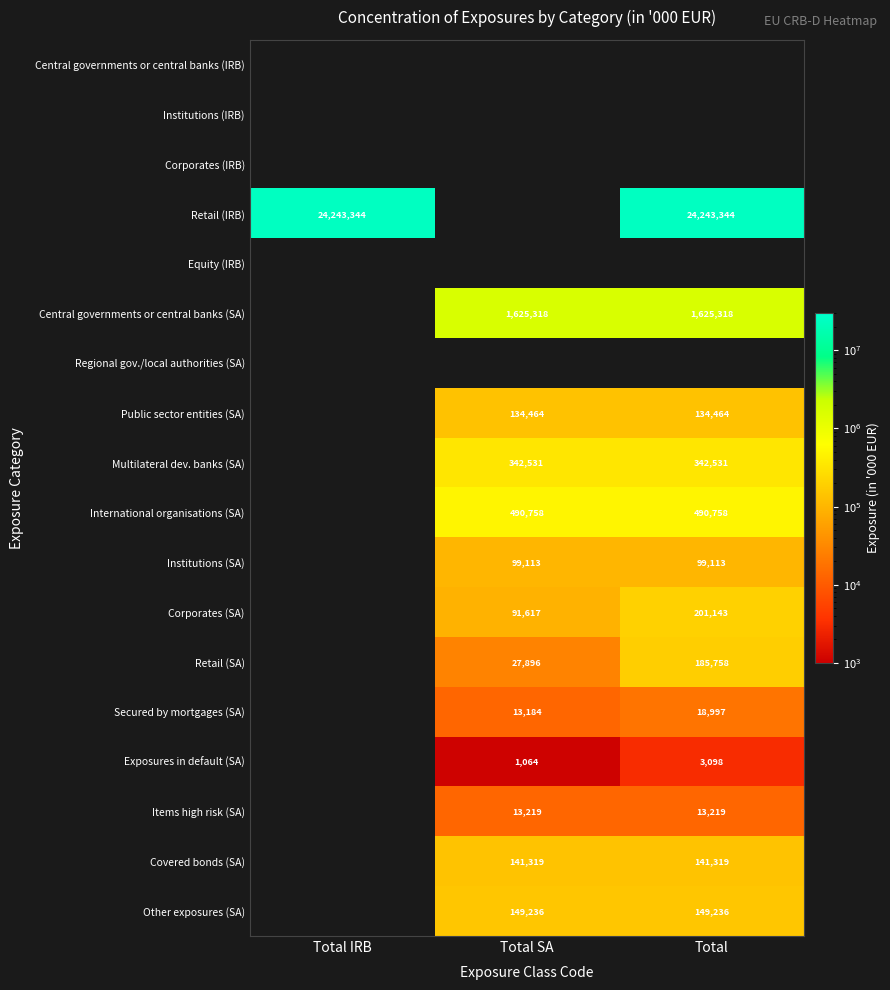

At which category does the chart reach its minimum across all series?

Total SA